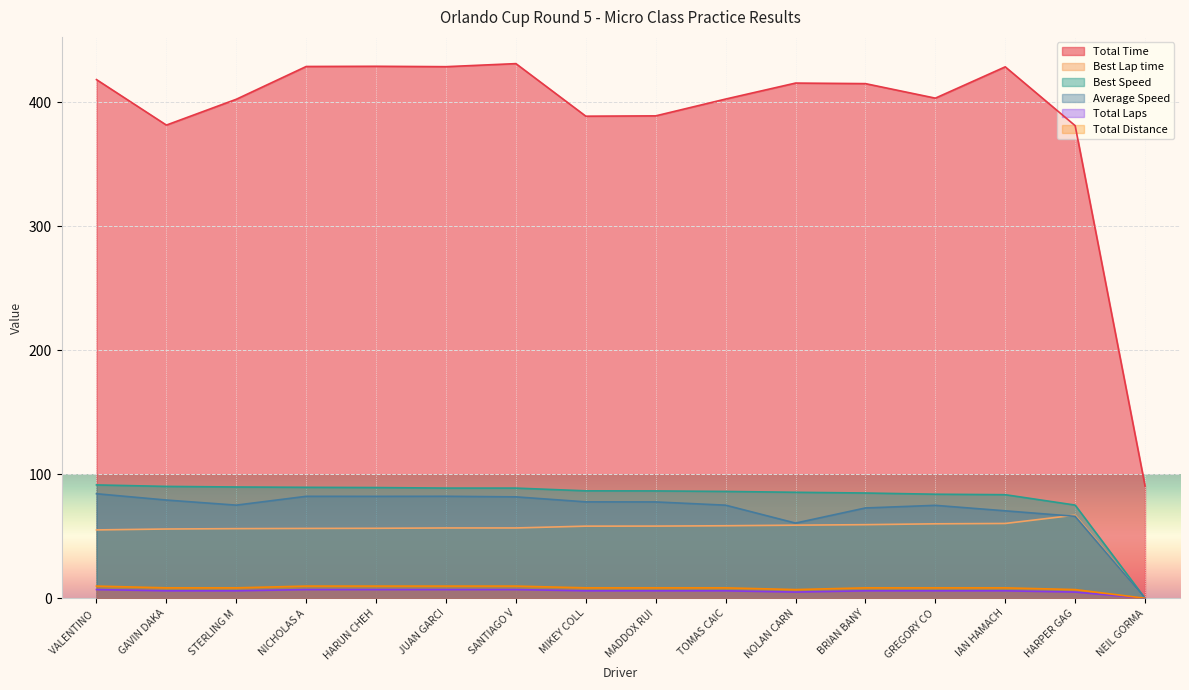

At which label is Best Speed closest to 45?

HARPER GAG